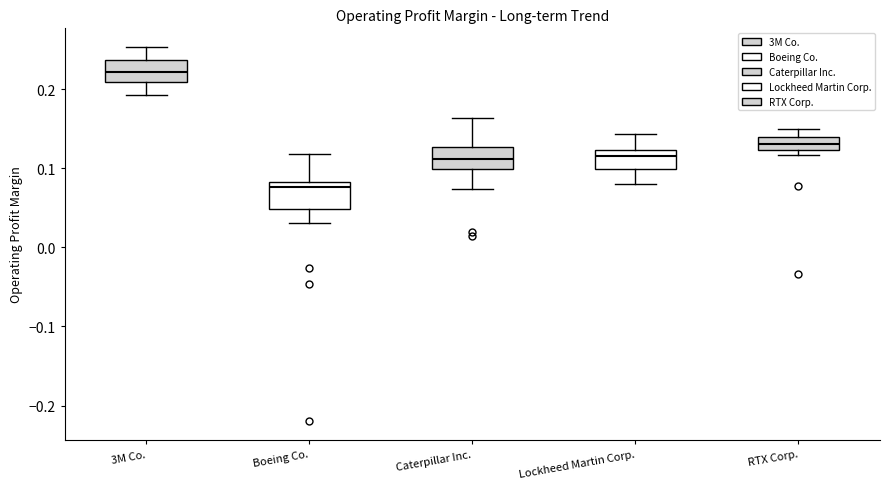

Which box has the lowest median line?

Boeing Co.